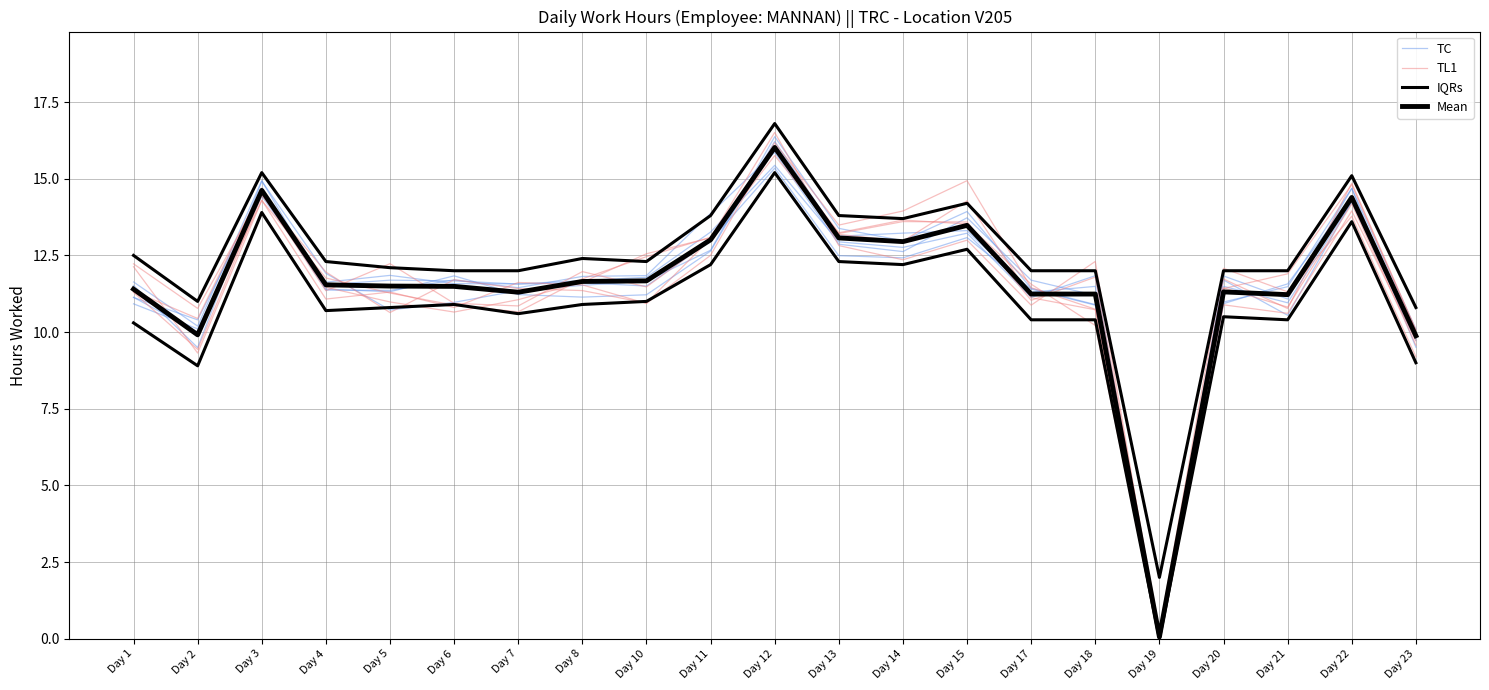

What is the difference between the second highest and second lowest values in the TL1 series?

5.4